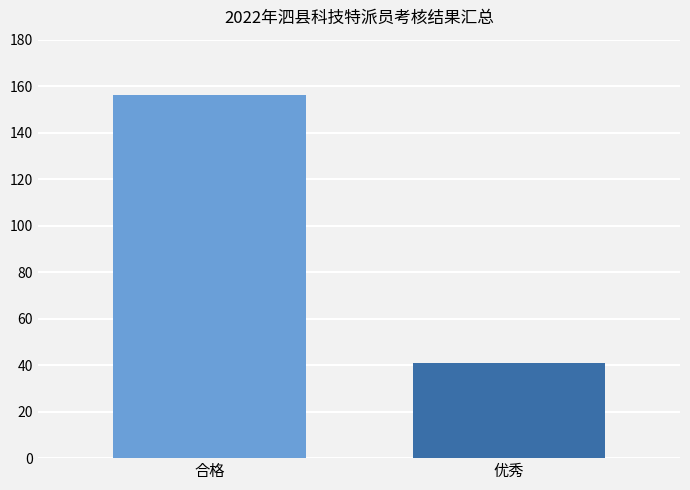

List the labels in order of value, smallest first.

优秀, 合格